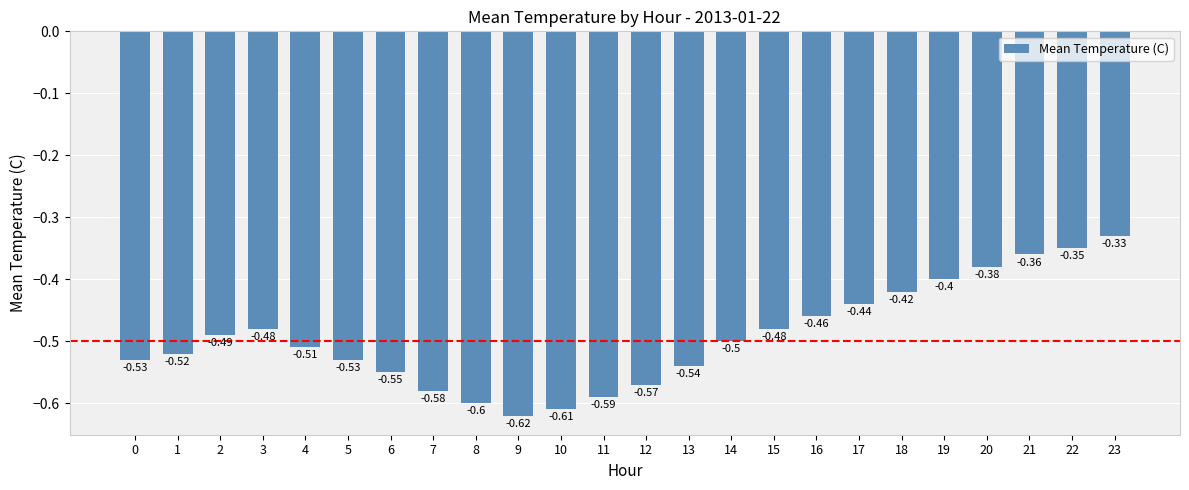

Does the chart contain any negative values?

Yes